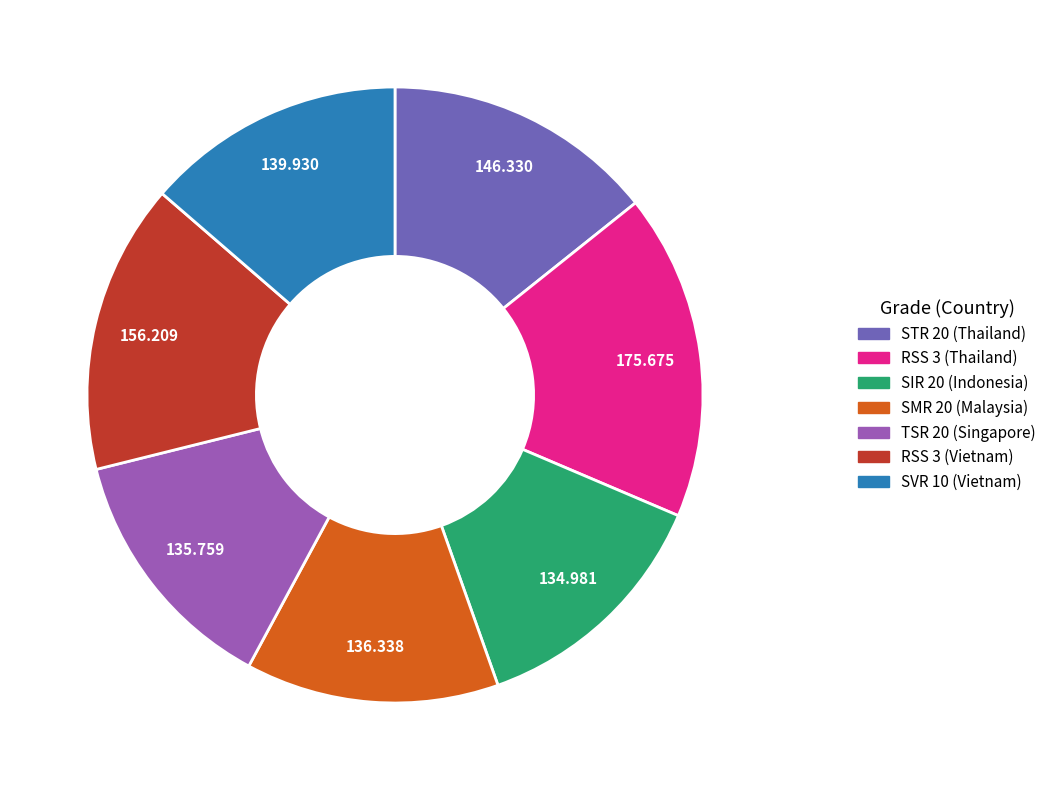

Is the sum of RSS 3 (Vietnam) and STR 20 (Thailand) greater than half?

No